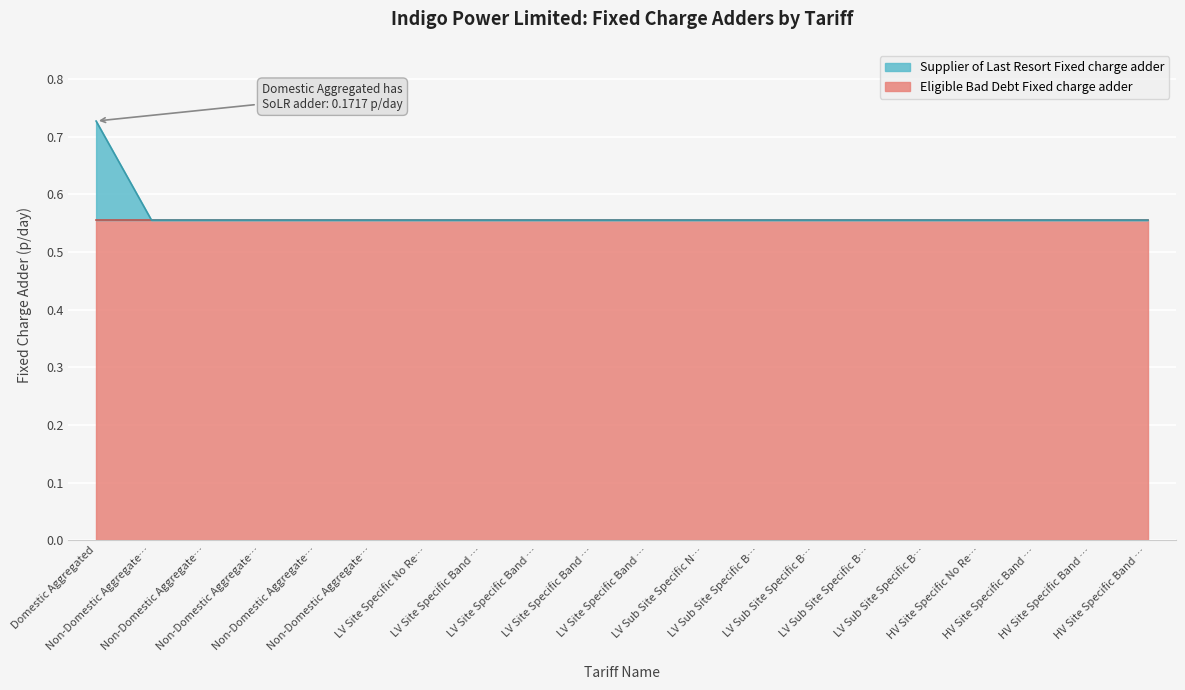

Is it true that the value at Domestic Aggregated is 1.1?

False